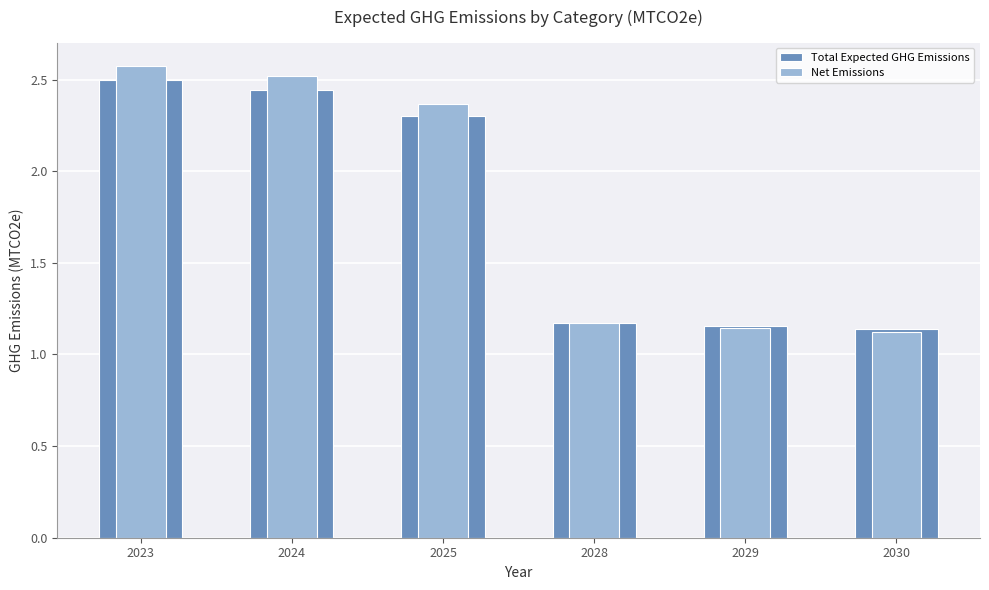

At which label does Net Emissions reach its minimum?

2030